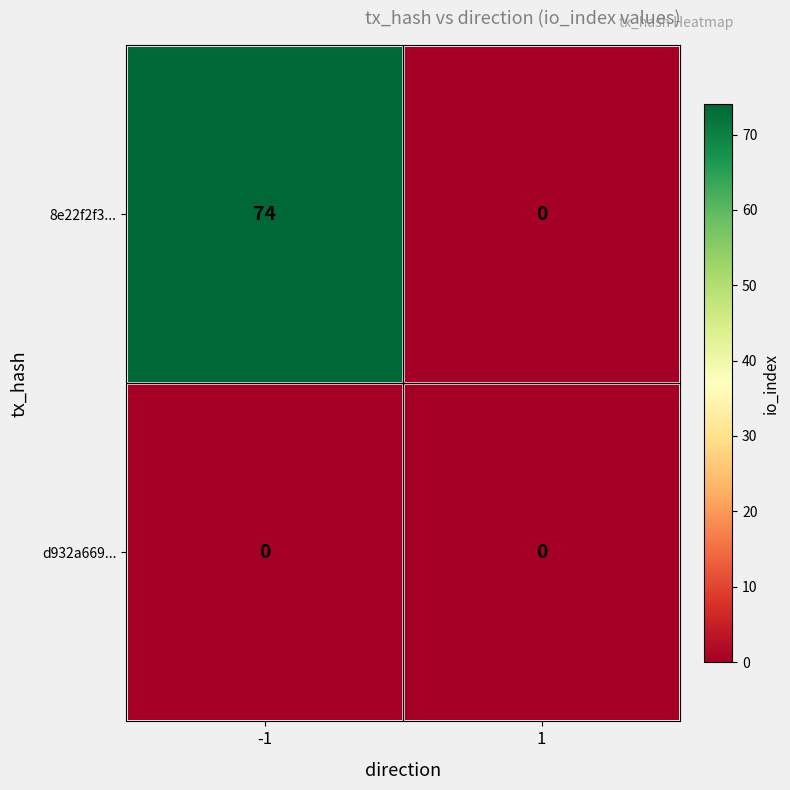

Which series has the largest total across all categories?

8e22f2f3...